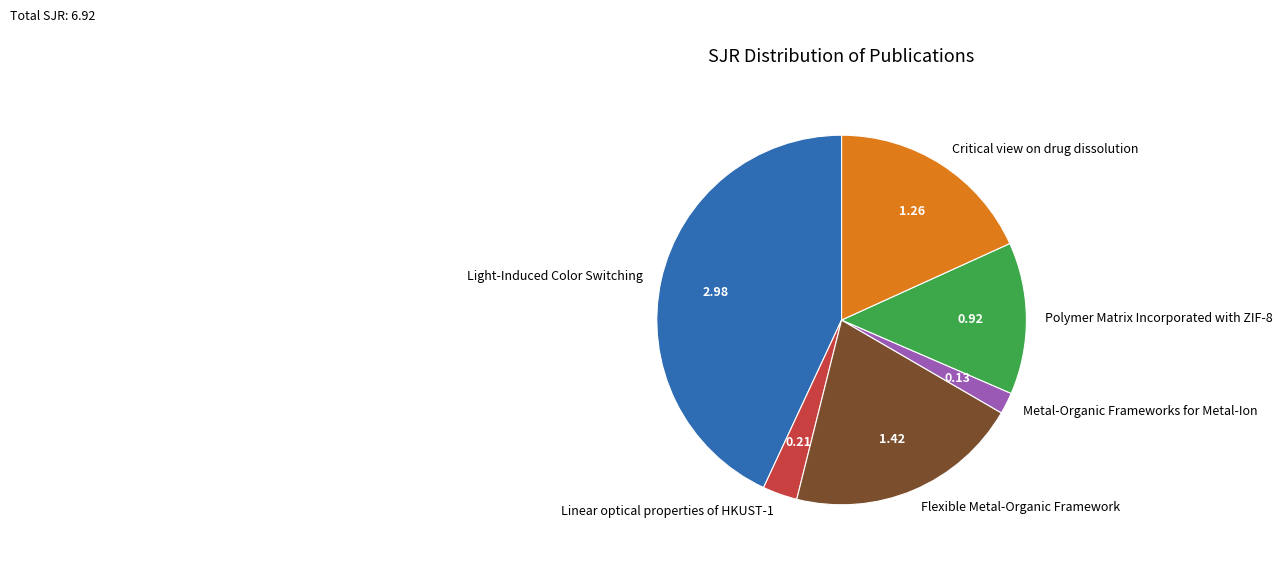

Is the sum of Flexible Metal-Organic Framework and Light-Induced Color Switching greater than half?

Yes